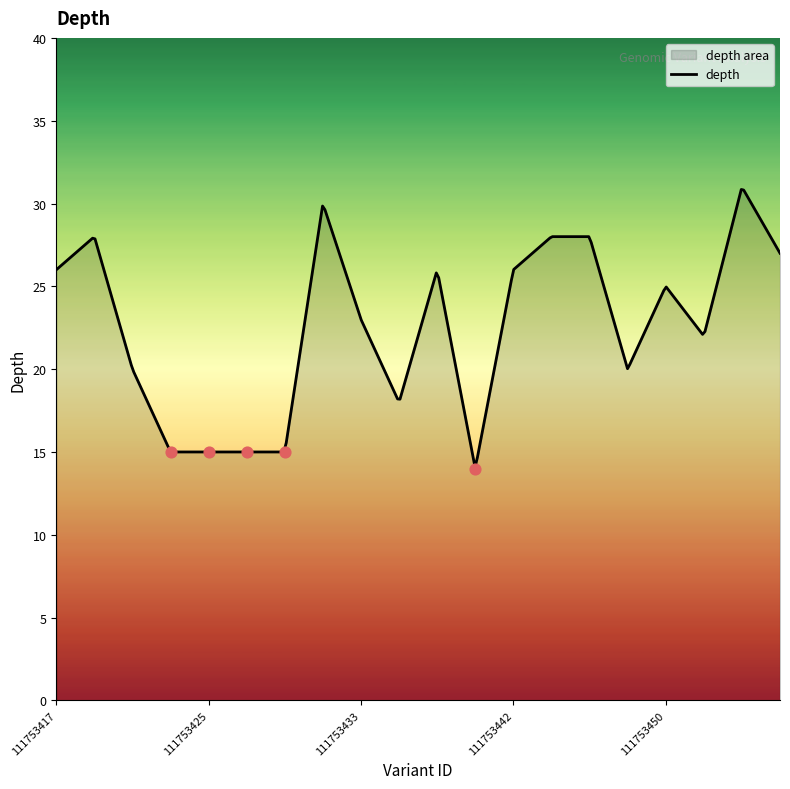

Which series has the largest Y range (max minus min)?

depth